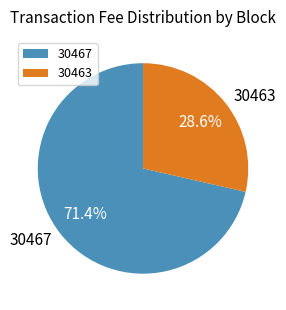

What is the smallest slice in the pie chart?

30463